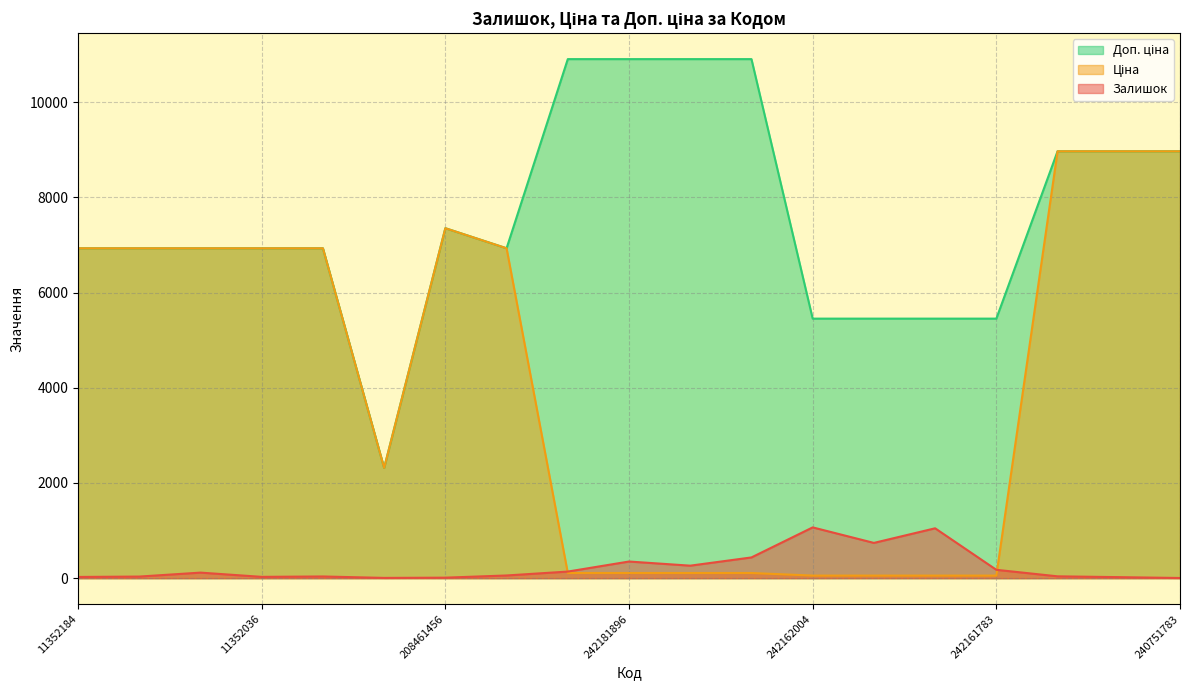

What is the label of the 6th point from the right?

242161896